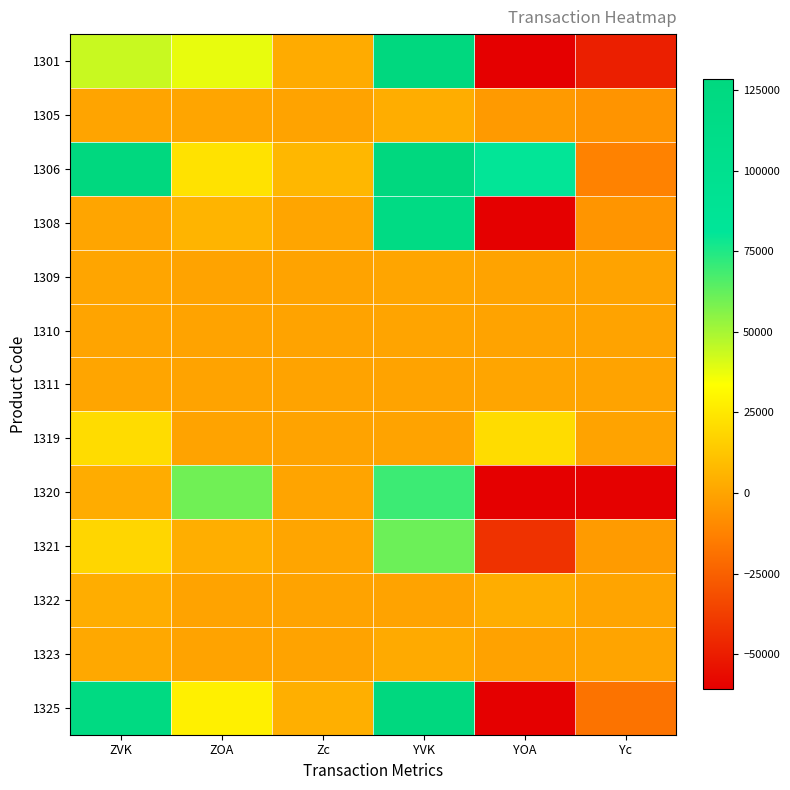

How many categories are shown in the chart?

6